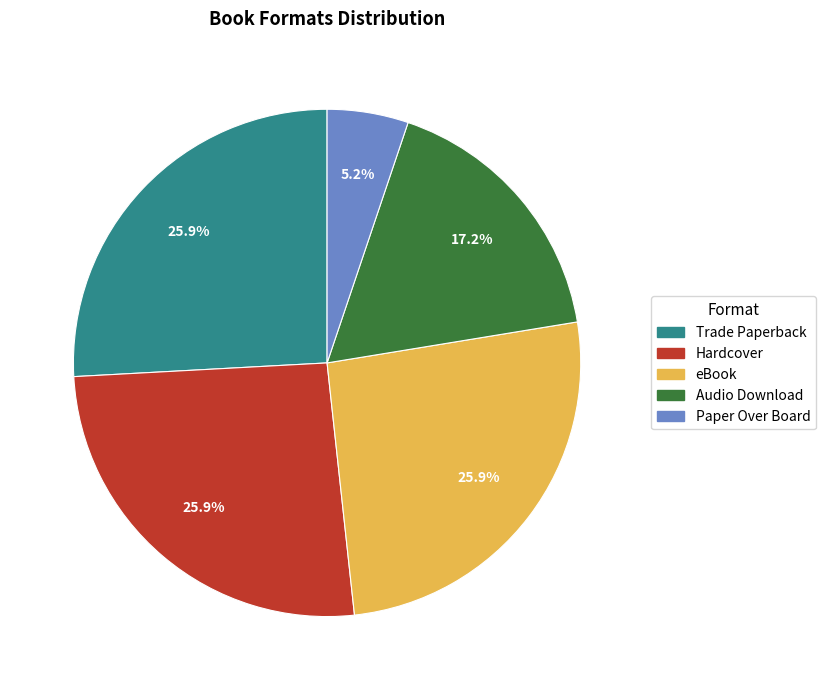

How many slices are in this pie chart?

5